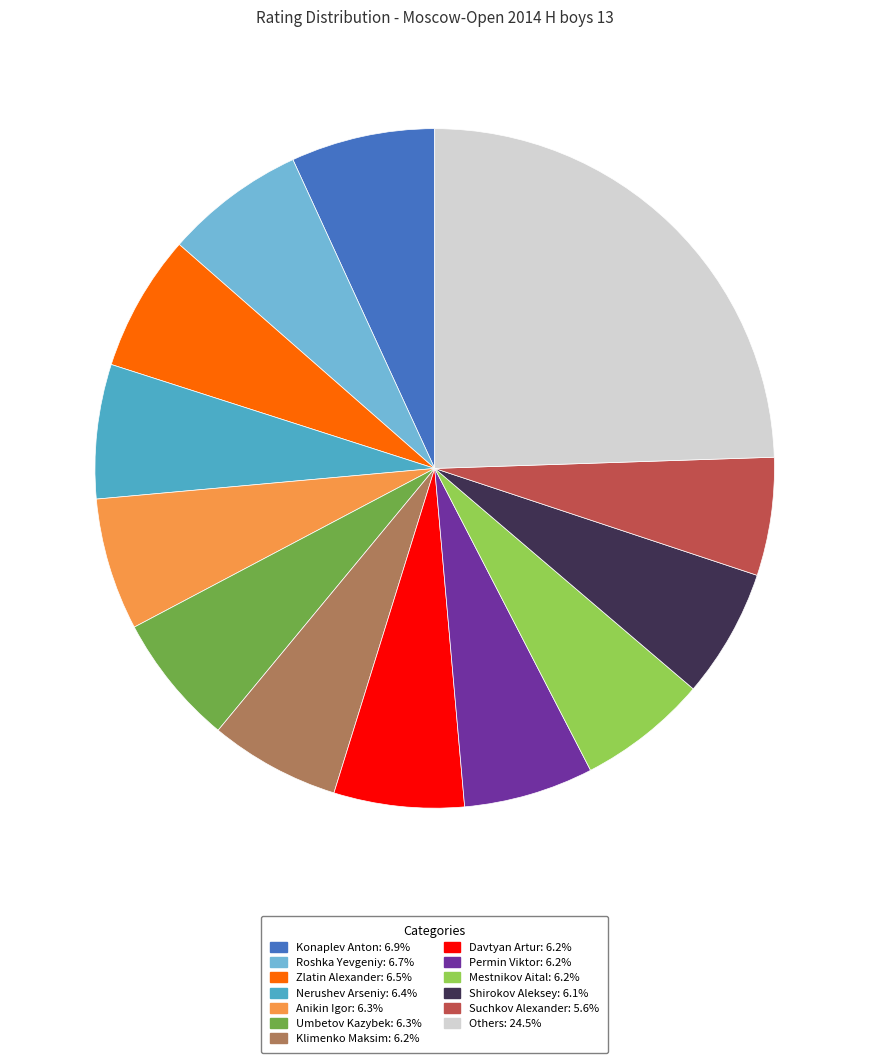

Does any single category account for the majority?

No